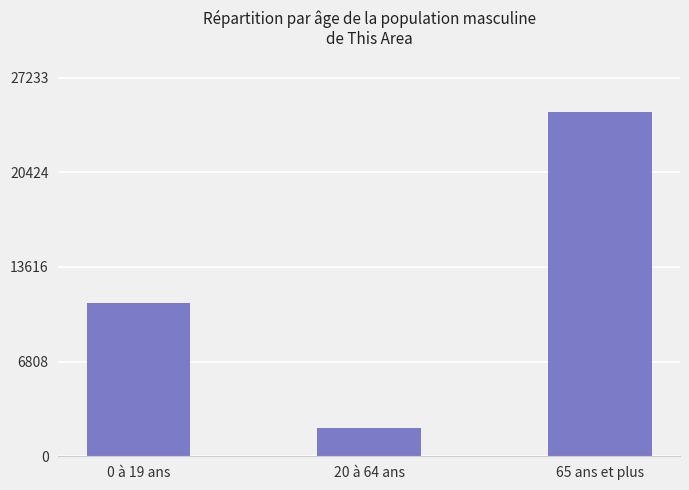

Count the number of data series in this chart.

1